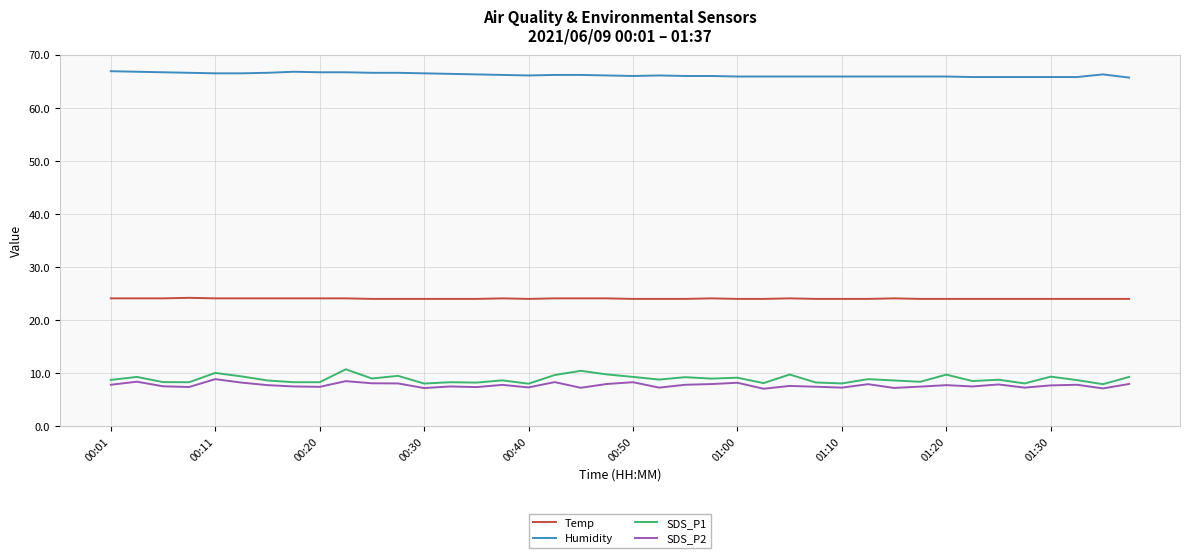

True or false: Humidity and Temp cross at least once.

False